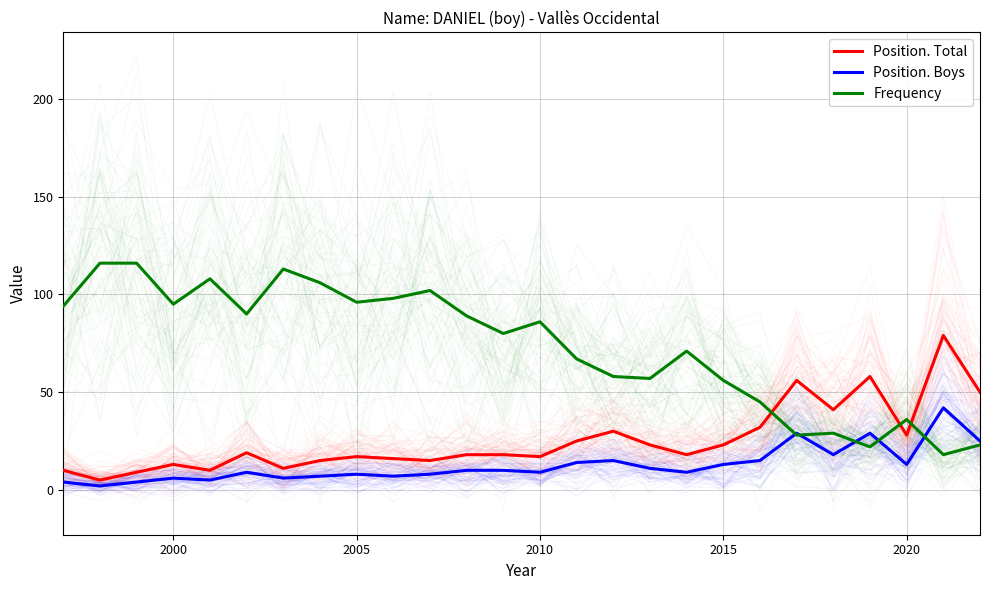

True or false: Position. Total and Frequency intersect in this chart.

True